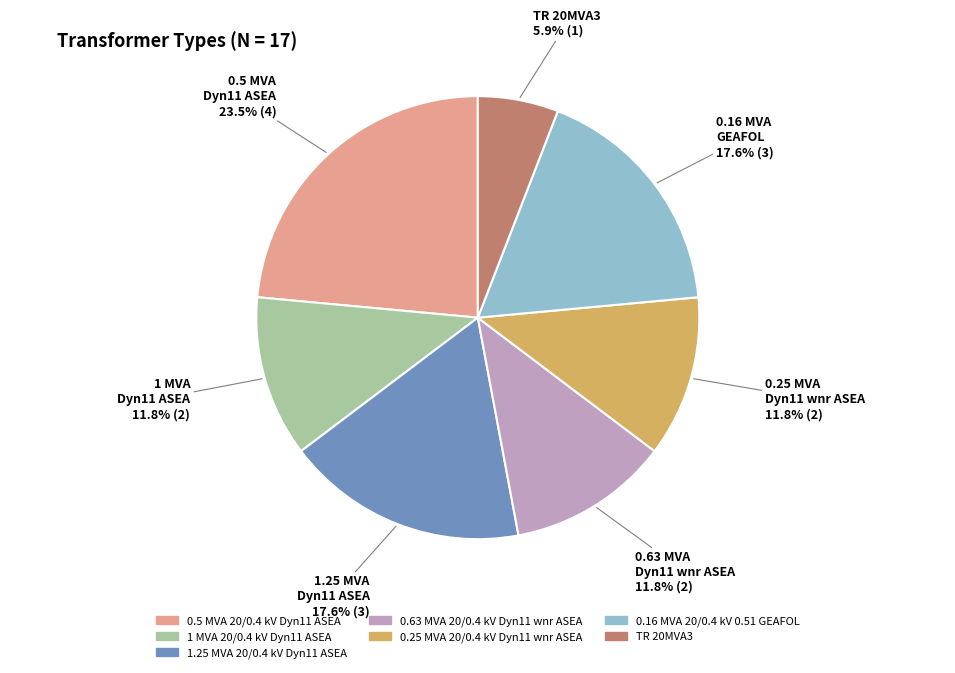

What percentage is the 1.25 MVA 20/0.4 kV Dyn11 ASEA slice, to the nearest percent?

18%